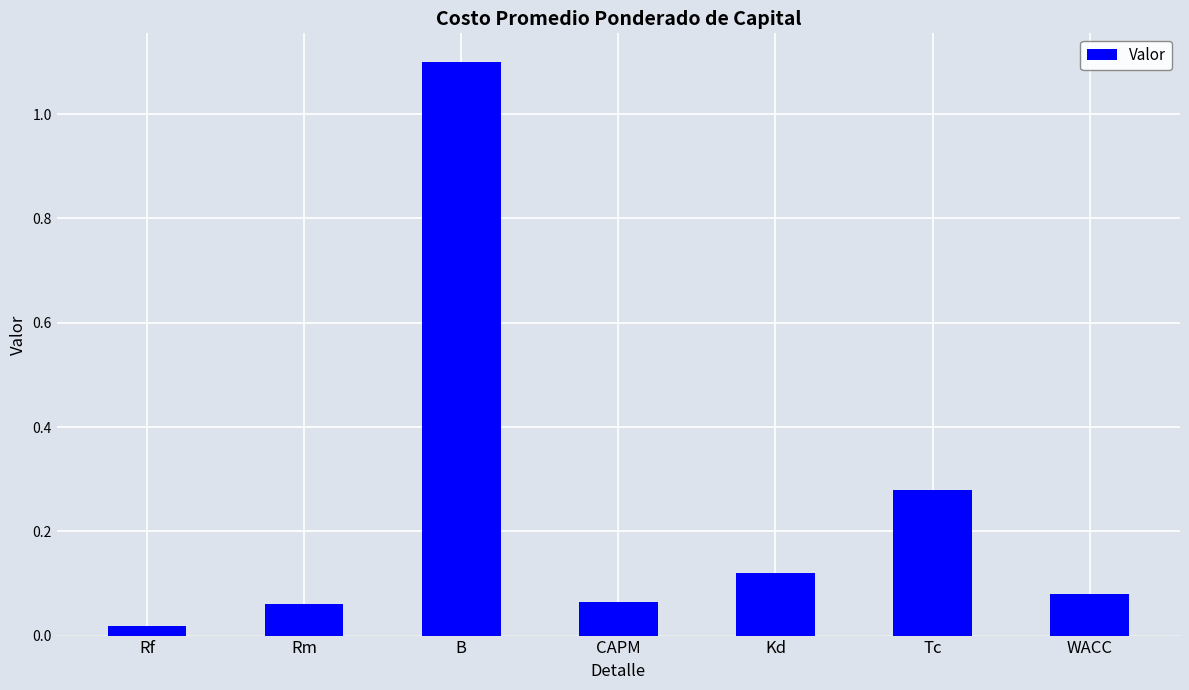

Where is the data nearest to the value 0?

Rf